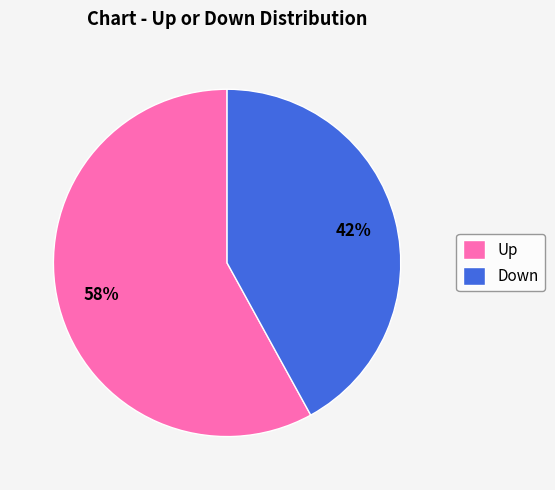

Combined, do Down and Up account for over 50%?

Yes